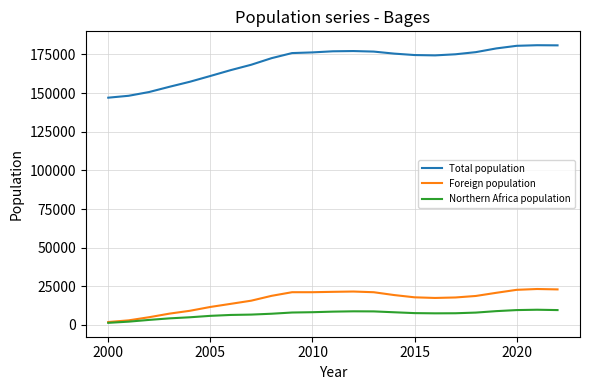

Which series has the widest spread of values?

Total population